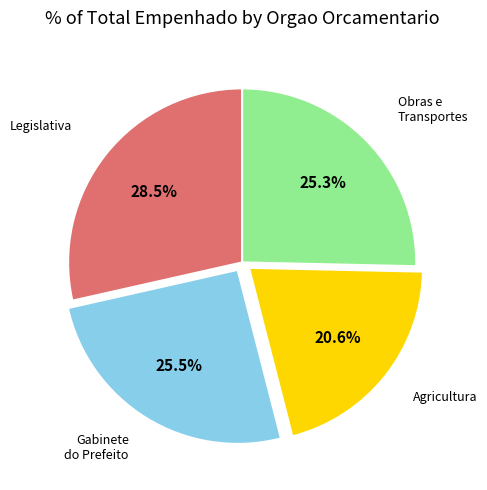

Does any single category account for the majority?

No